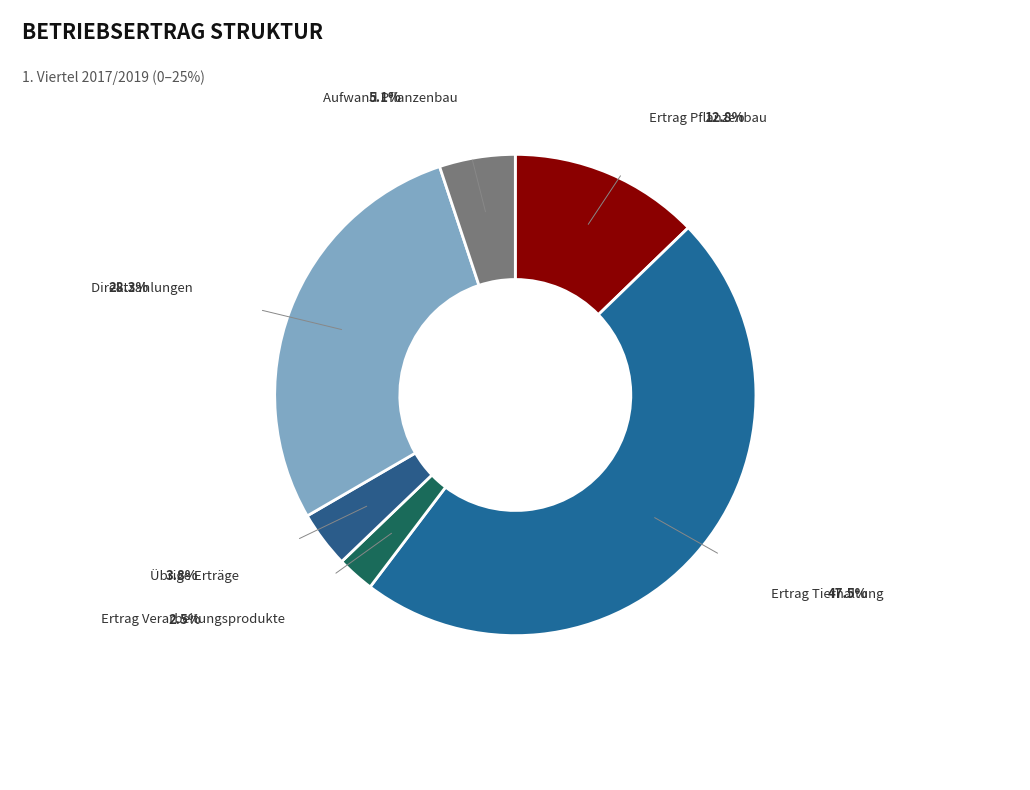

To the nearest percent, what portion does Ertrag Tierhaltung represent?

48%